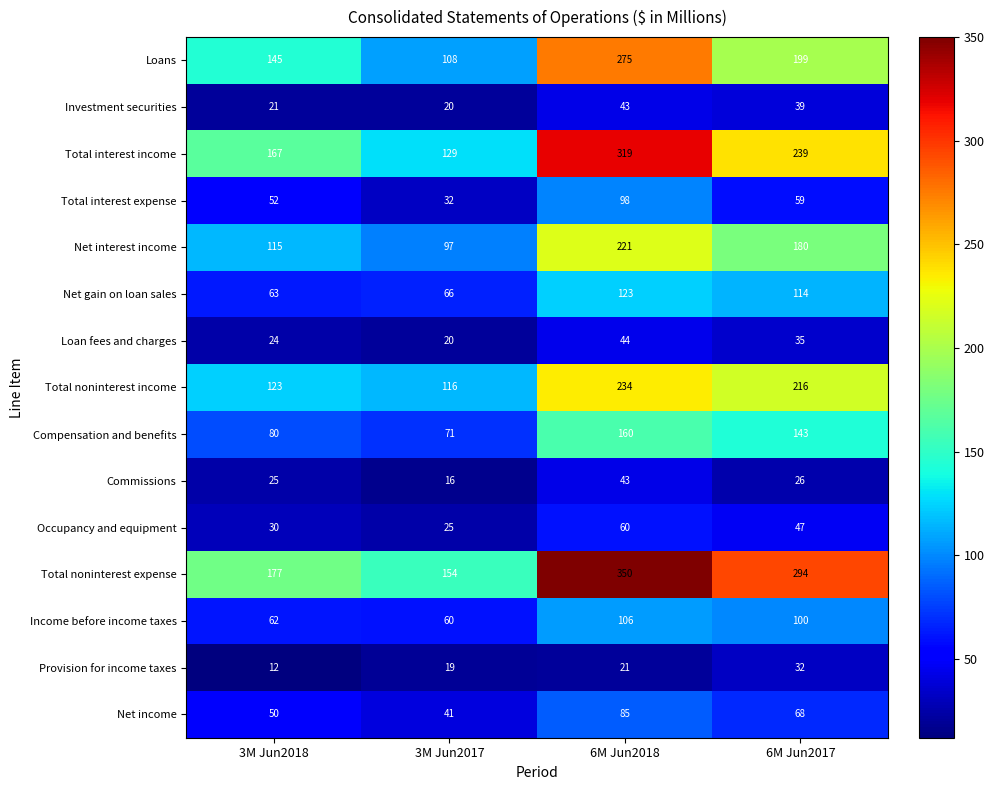

What is the difference between the highest and lowest values at 3M Jun2017?

138